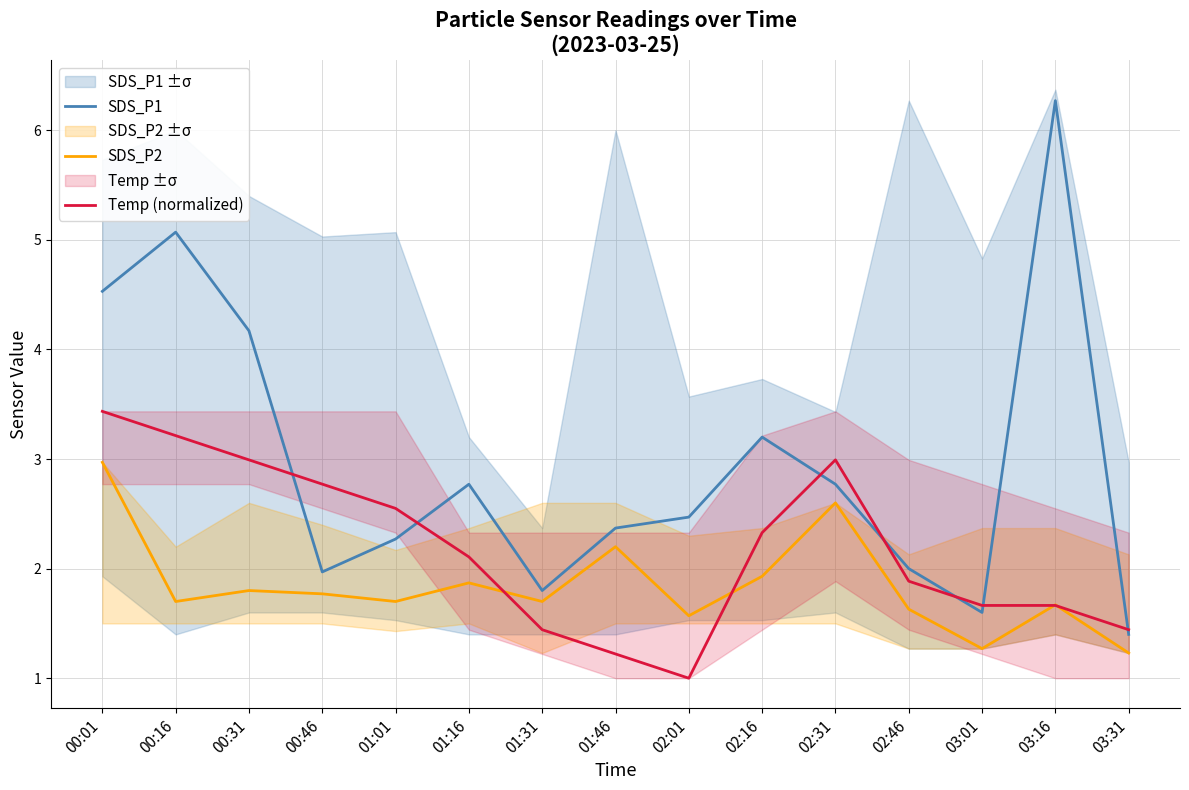

True or false: Temp (normalized) has a value of 1.9 at 02:46.

True